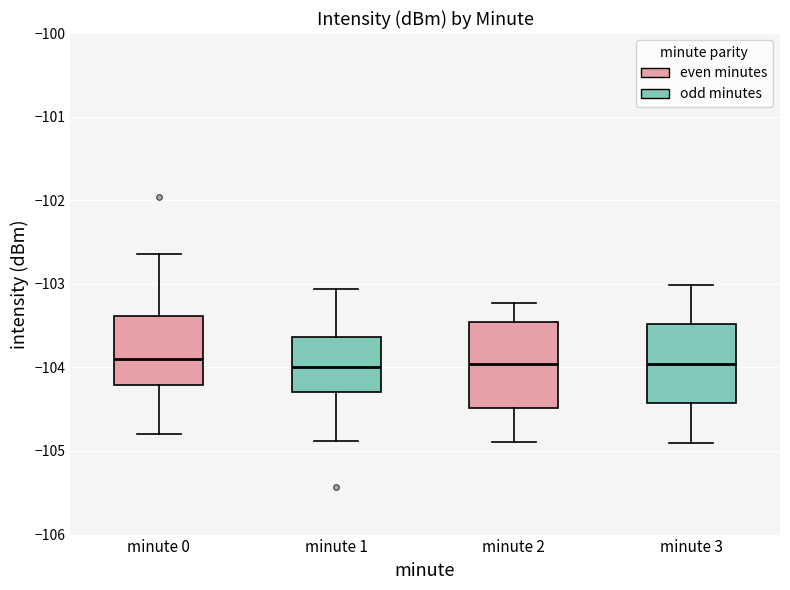

Reading left to right, read every box against the y-axis: the position of its median line, the range the box covers, and the ends of its whiskers. The values are not printed on the chart, so give them approximately, as read against the axis.

minute 0: median -103.9, box -104.2 to -103.4, whiskers -104.8 to -102.6
minute 1: median -104.0, box -104.3 to -103.6, whiskers -104.9 to -103.1
minute 2: median -104.0, box -104.5 to -103.5, whiskers -104.9 to -103.2
minute 3: median -104.0, box -104.4 to -103.5, whiskers -104.9 to -103.0